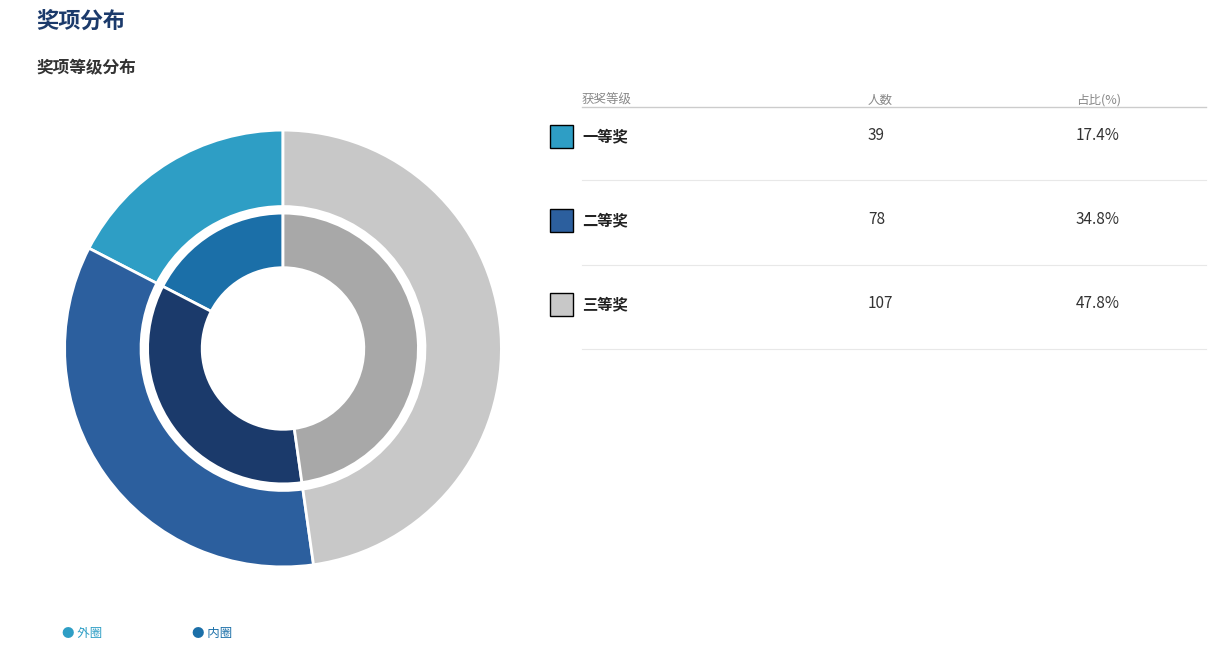

True or false: 二等奖 accounts for 28% of the total.

False